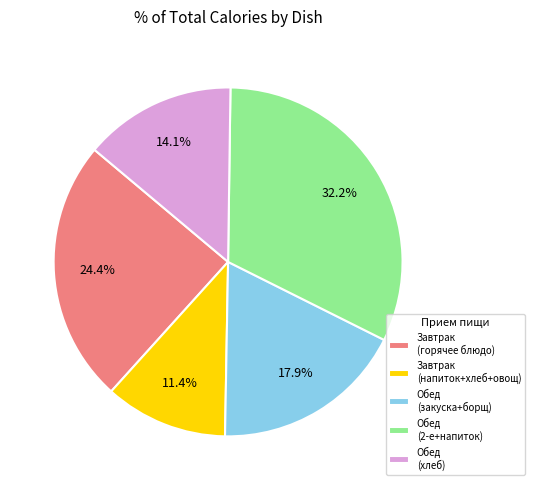

Is there a majority slice in this chart?

No